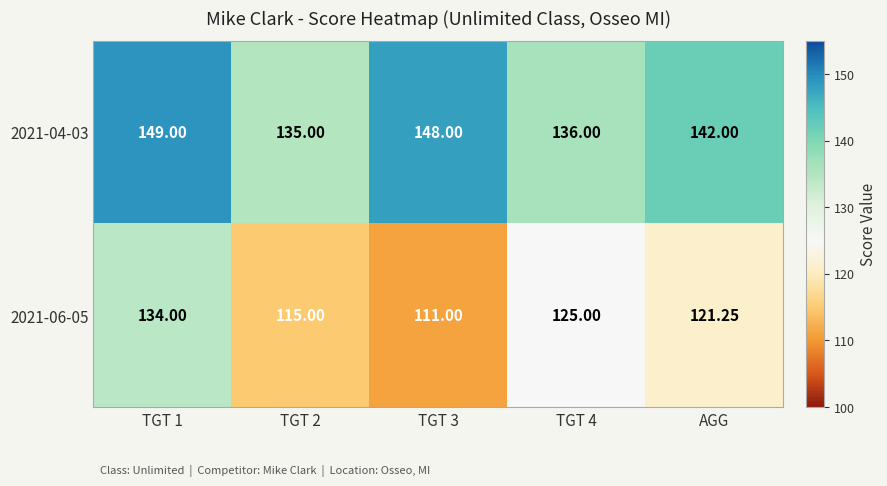

What is the difference between the highest and lowest values at TGT 2?

20.0